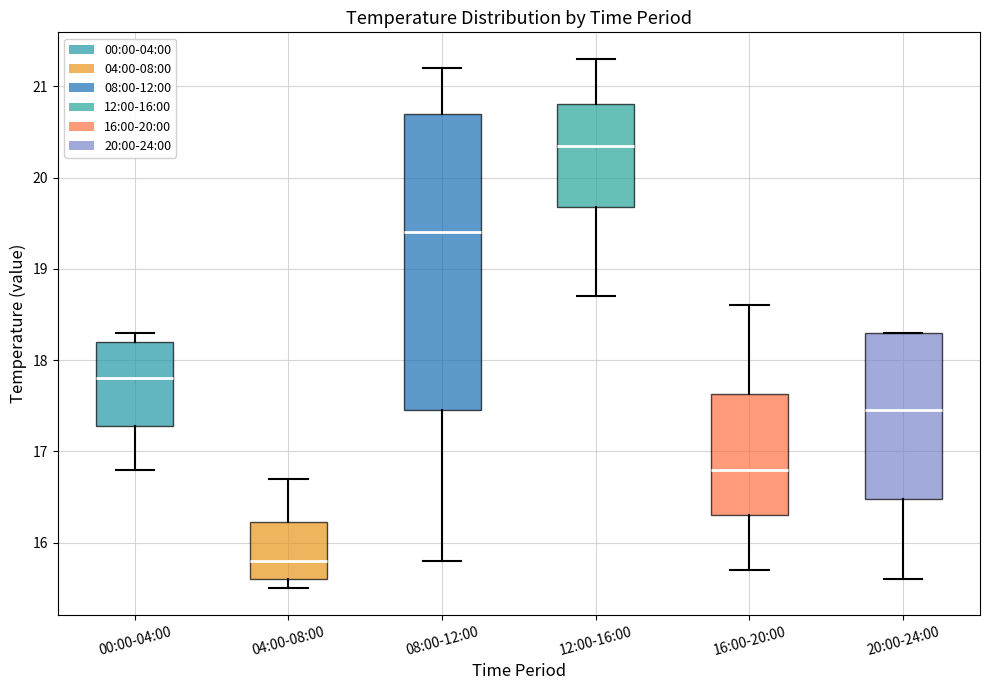

Where does the median line of the box for 12:00-16:00 sit on the y-axis? The values are not printed on the chart, so give them approximately, as read against the axis.

20.4